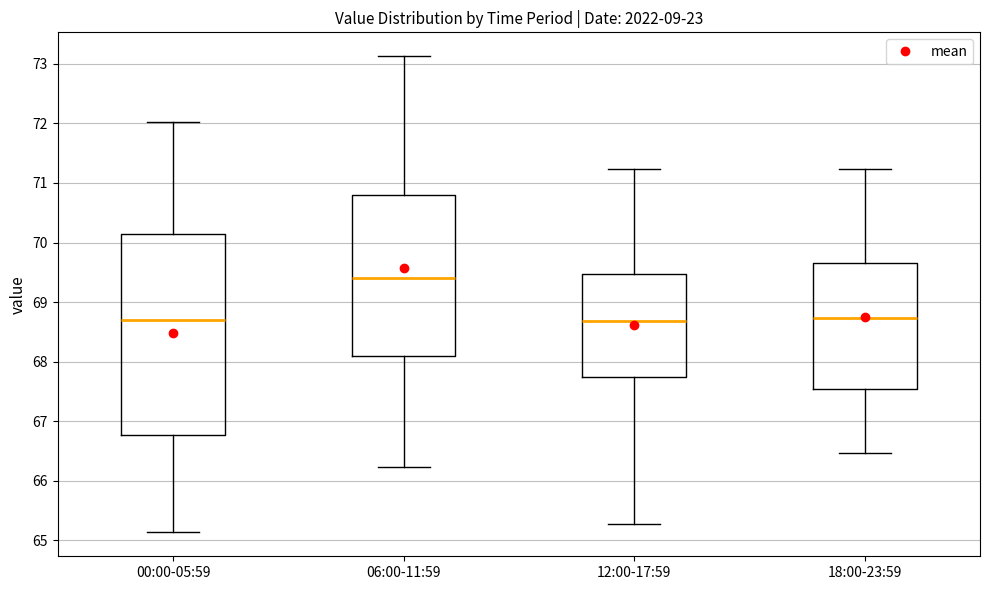

Reading left to right, transcribe this box plot: for each box, give where its median line is, the range the box spans, and where its two whiskers end, as read against the y-axis. The values are not printed on the chart, so give them approximately, as read against the axis.

00:00-05:59: median 68.7, box 66.8 to 70.1, whiskers 65.1 to 72.0
06:00-11:59: median 69.4, box 68.1 to 70.8, whiskers 66.2 to 73.1
12:00-17:59: median 68.7, box 67.7 to 69.5, whiskers 65.3 to 71.2
18:00-23:59: median 68.7, box 67.5 to 69.7, whiskers 66.5 to 71.2